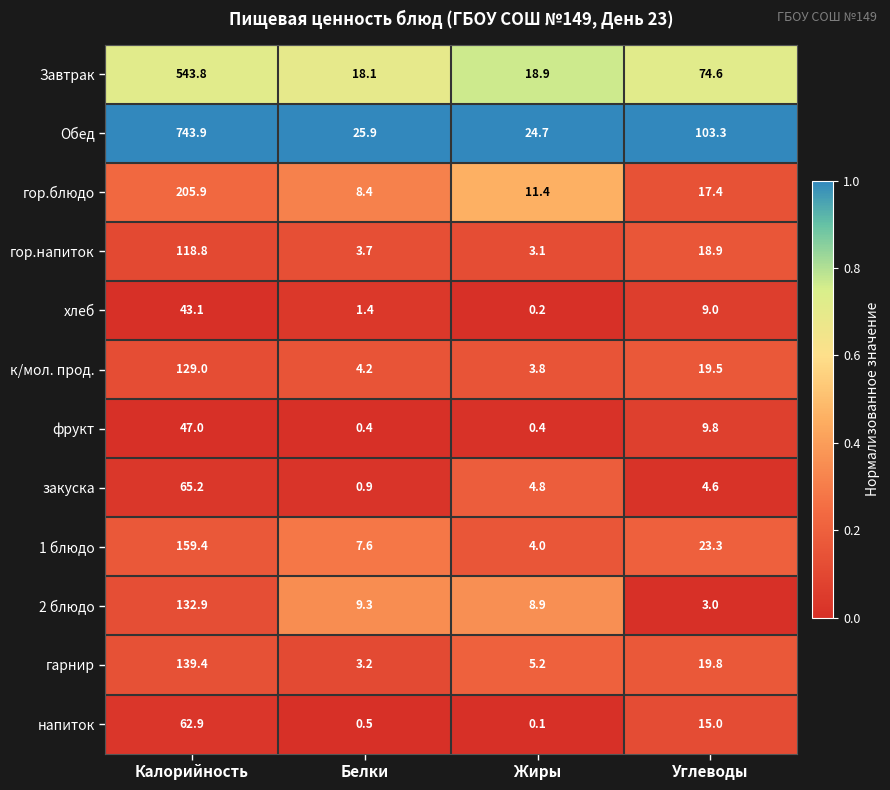

Is it true that закуска equals 0.9 at Белки?

True